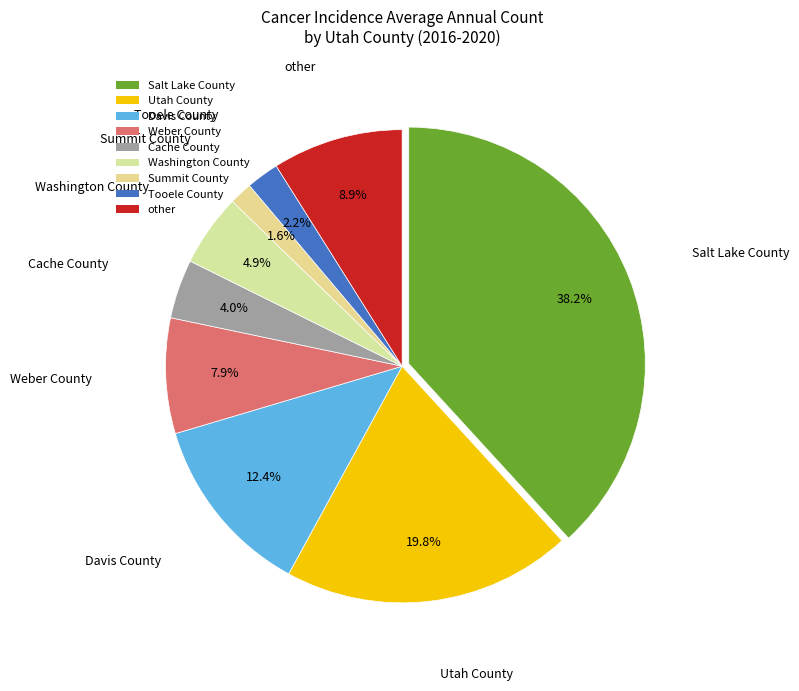

To the nearest percent, what percentage of the pie is Utah County?

20%